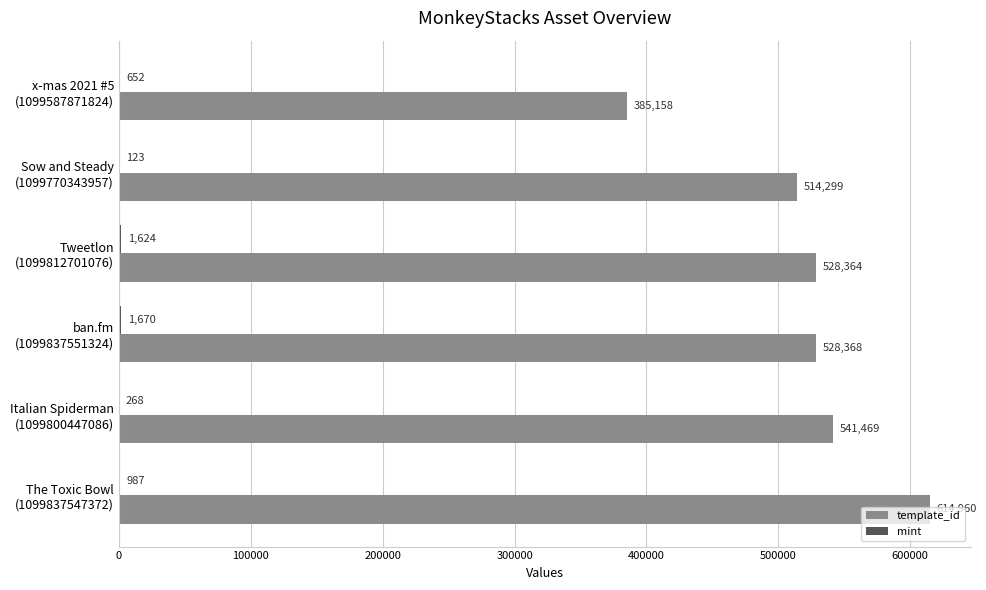

What is the greatest value displayed?

614960